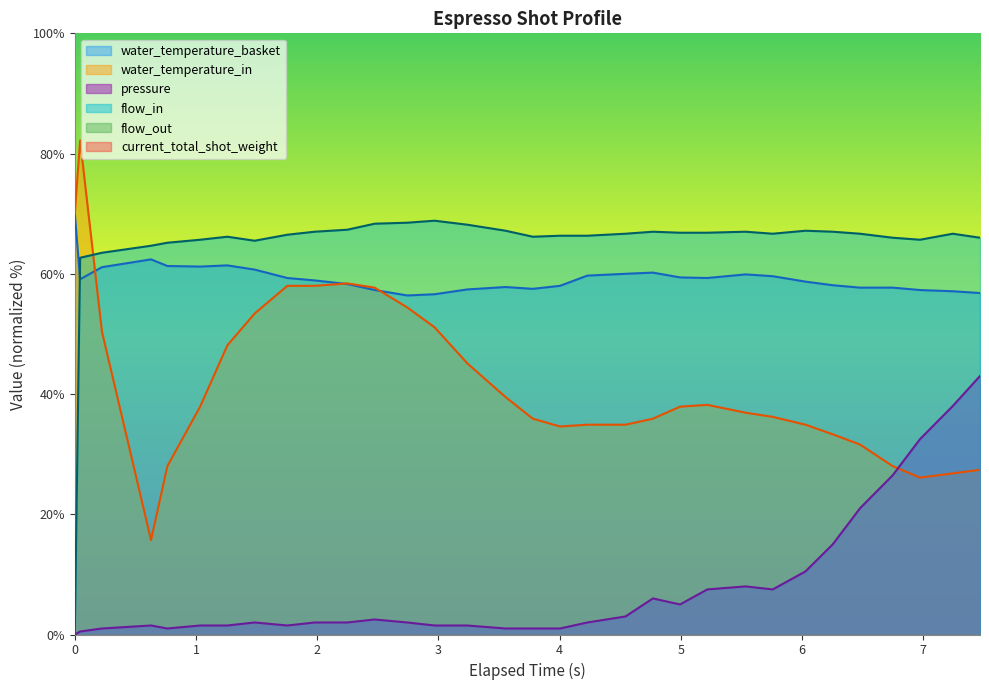

Is the value of water_temperature_in at 1.484 greater than the value of water_temperature_basket at 1.484?

No